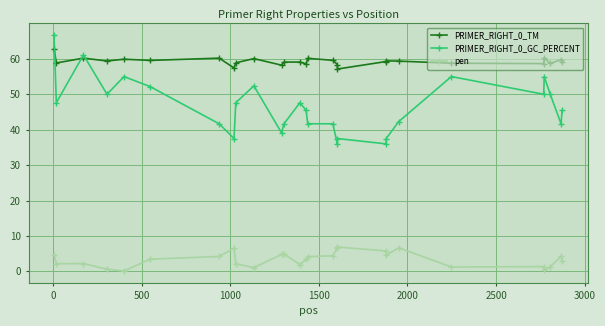

Which series has the widest spread of values?

PRIMER_RIGHT_0_GC_PERCENT